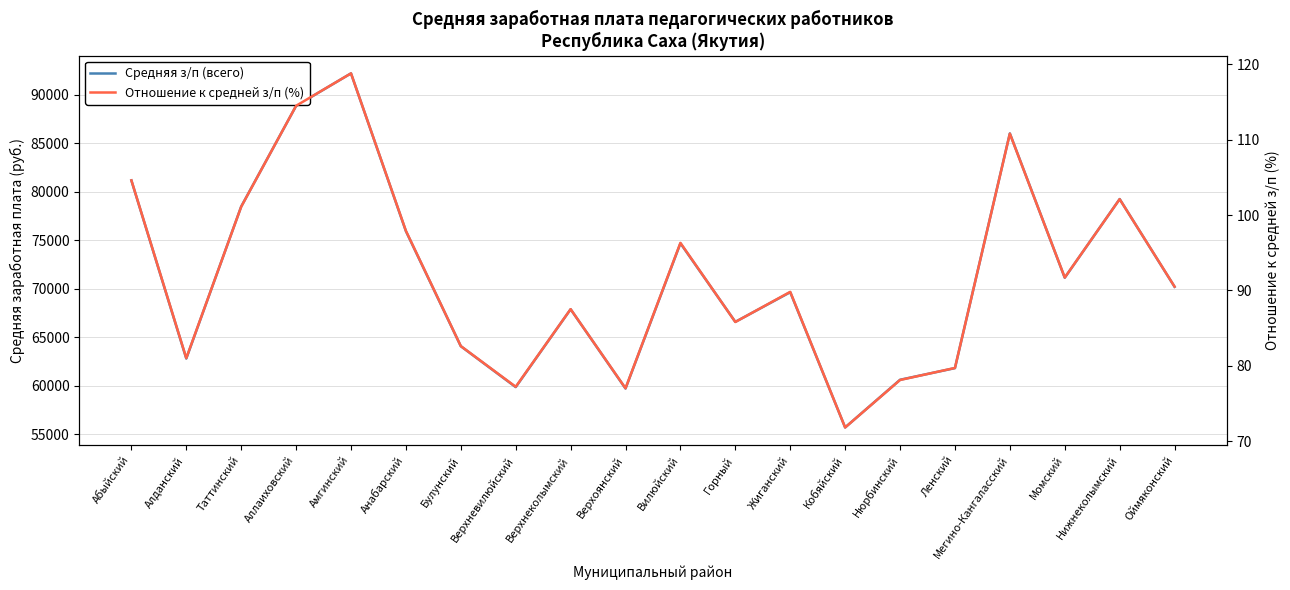

True or false: Средняя з/п (всего) and Отношение к средней з/п (%) intersect in this chart.

False